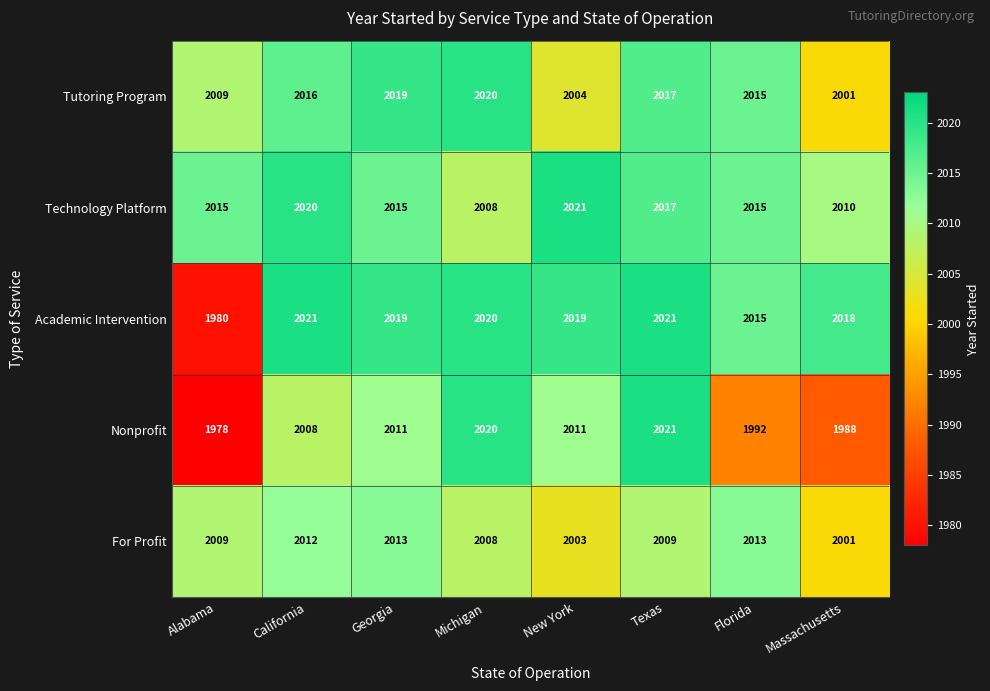

What is the average value of the Nonprofit series?

2004